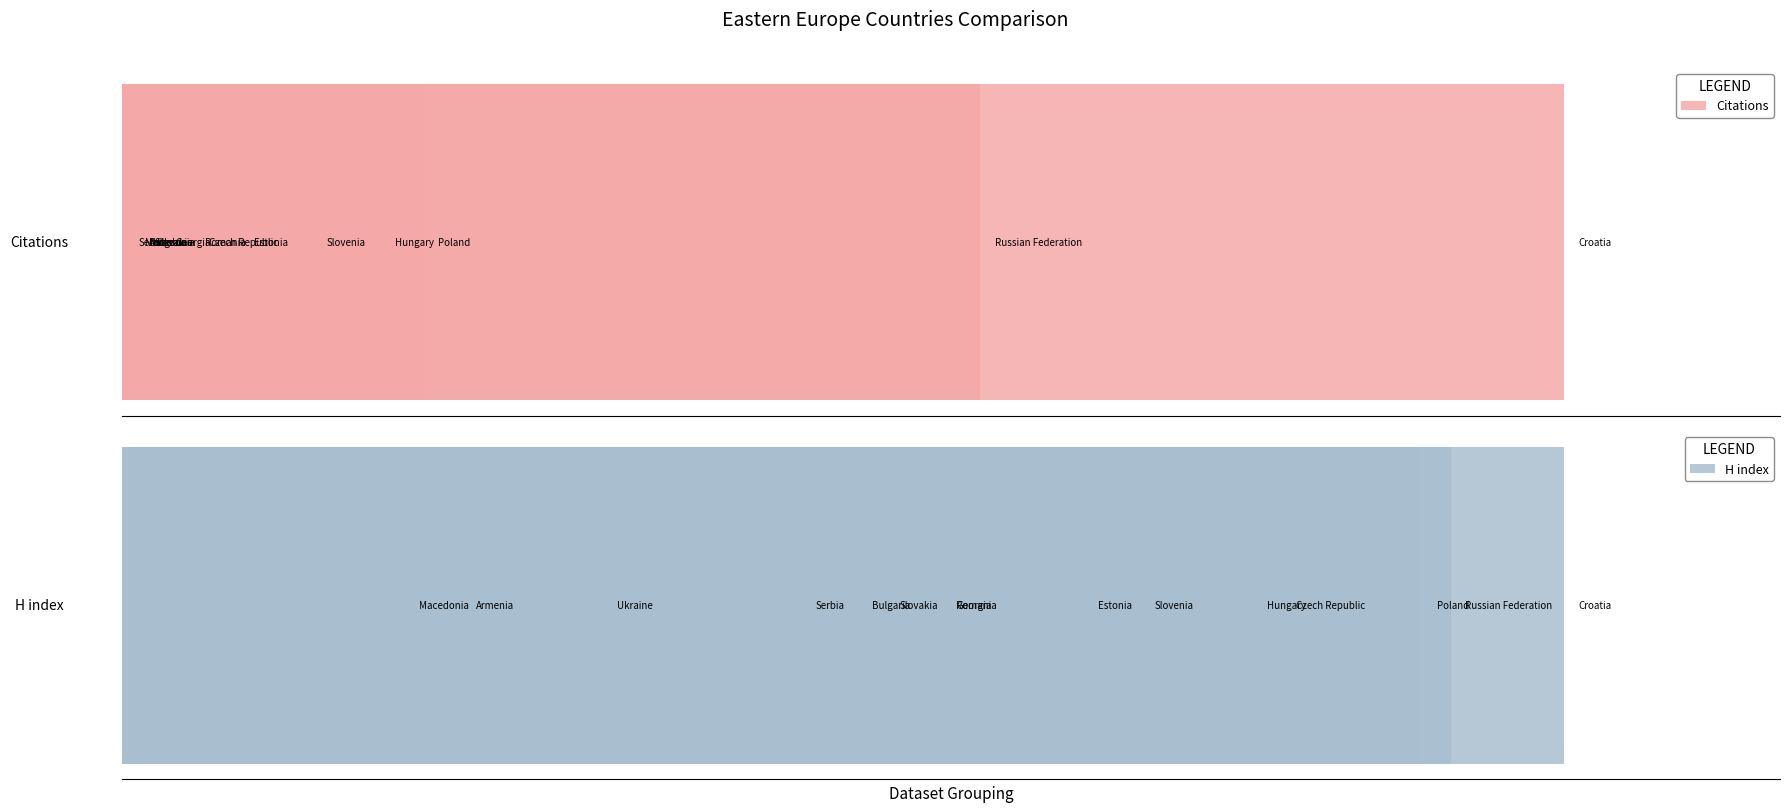

Rank the categories by H index value from highest to lowest.

0, 1, 3, 5, 2, 4, 6, 9, 12, 10, 7, 14, 8, 13, 11